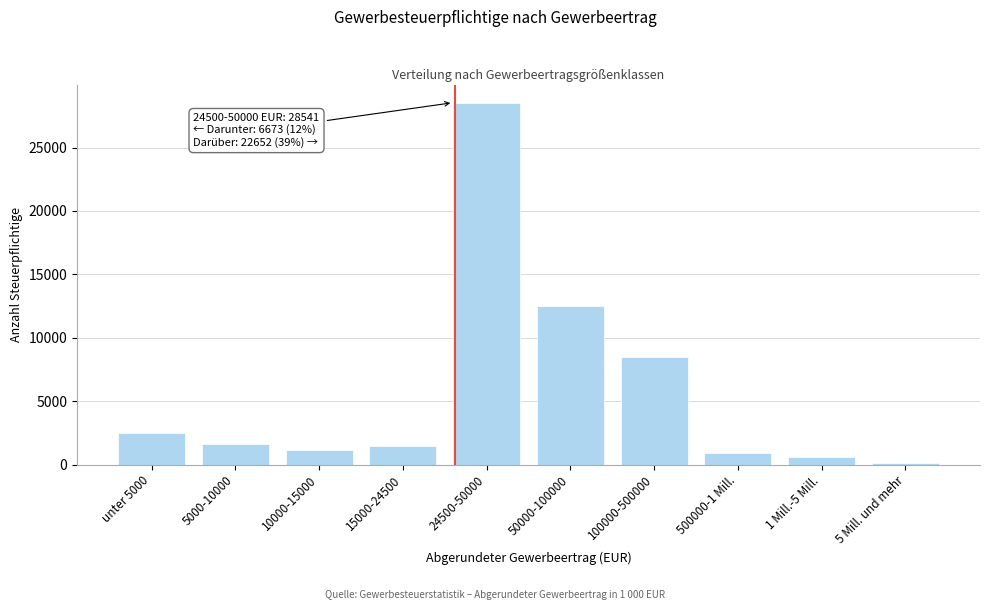

Reading right to left, transcribe all the data shown in this chart.

5 Mill. und mehr=102	1 Mill.-5 Mill.=625	500000-1 Mill.=927	100000-500000=8465	50000-100000=12533	24500-50000=28541	15000-24500=1434	10000-15000=1135	5000-10000=1616	unter 5000=2488